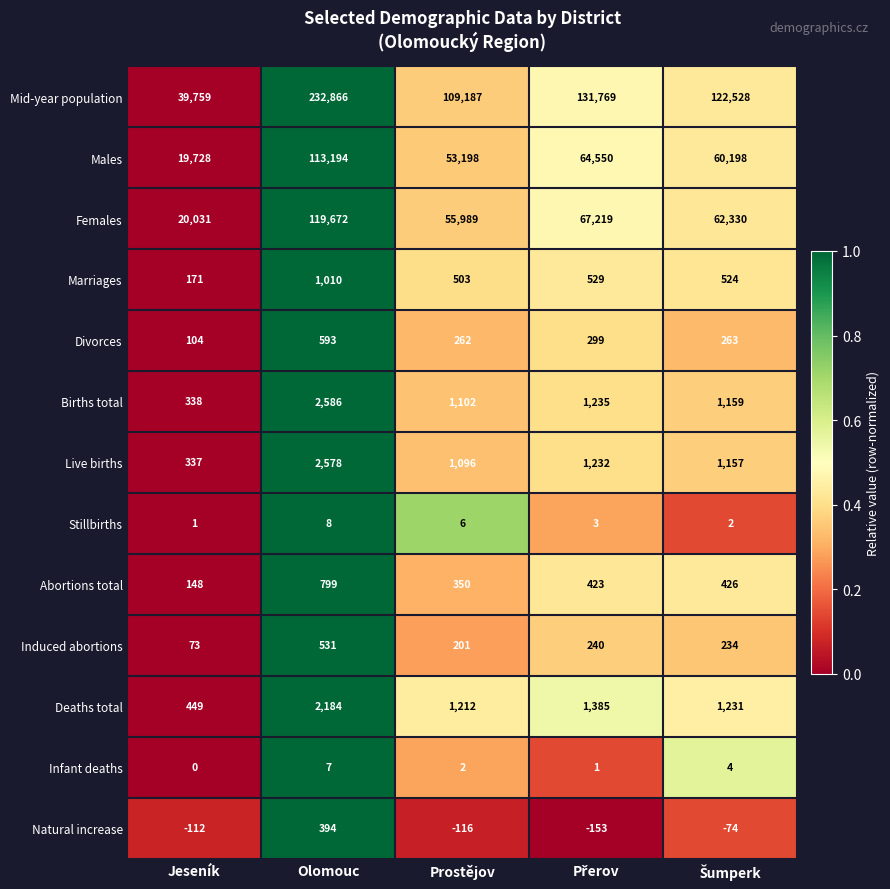

The Deaths total series shows 120 at Jeseník. True or false?

False